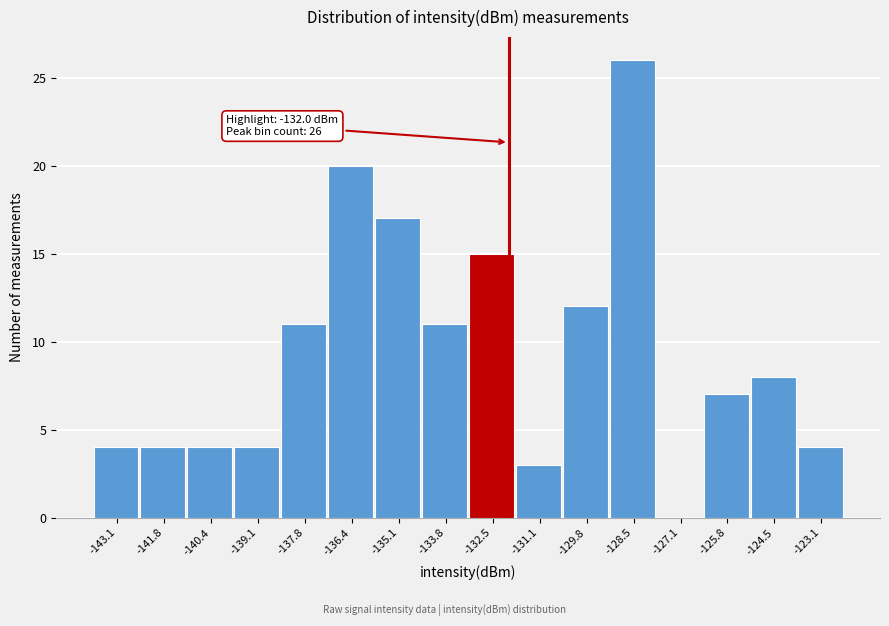

Which range on the x-axis has the tallest bar?

-129.2 to -127.8